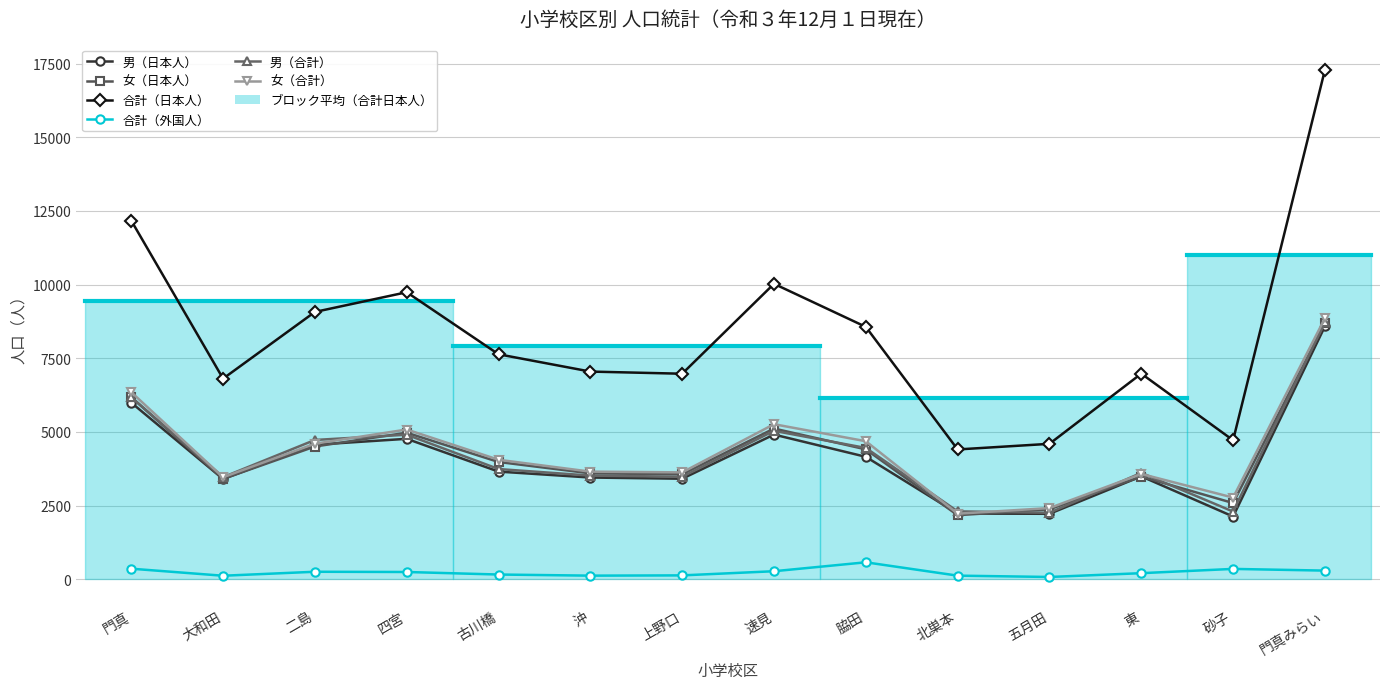

At which category is the sum across all series the highest?

門真みらい